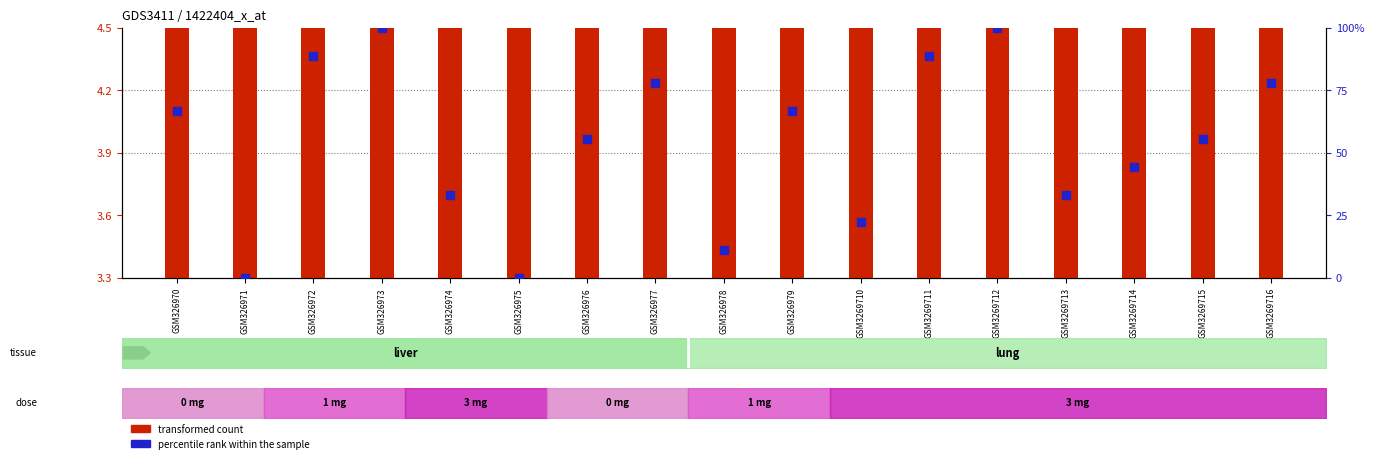

Which series contains the lowest Y value?

percentile rank within the sample